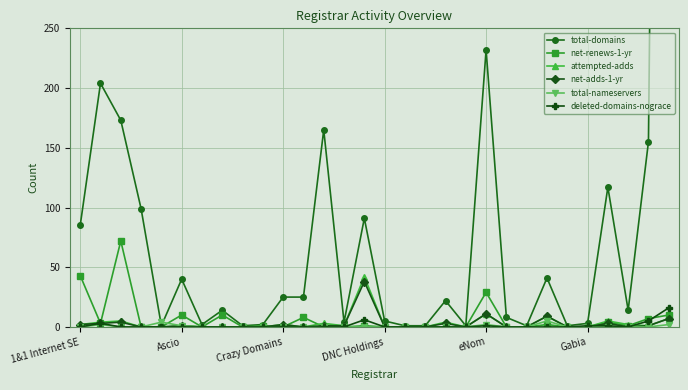

Reading left to right, what are all the values shown in this chart?

total-domains: 85	204	173	99	1	40	2	14	1	2	25	25	165	4	91	5	1	1	22	1	232	8	1	41	1	3	117	14	155	1803
net-renews-1-yr: 43	3	72	0	0	10	0	10	0	1	0	8	0	0	1	0	0	0	0	0	29	0	0	2	0	0	4	1	7	10
attempted-adds: 2	4	5	0	0	1	0	0	0	0	2	0	3	1	42	0	0	0	4	0	11	0	0	9	0	0	5	2	1	7
net-adds-1-yr: 2	3	4	0	0	1	0	0	0	0	2	0	1	1	38	0	0	0	3	0	11	0	0	9	0	0	3	0	1	7
total-nameservers: 0	2	0	0	4	1	0	0	0	0	0	0	0	0	0	0	0	0	0	0	2	0	0	5	0	0	0	0	0	2
deleted-domains-nograce: 0	3	0	0	0	0	0	0	0	0	0	0	0	0	6	0	0	0	0	0	1	0	0	0	0	1	1	0	5	16